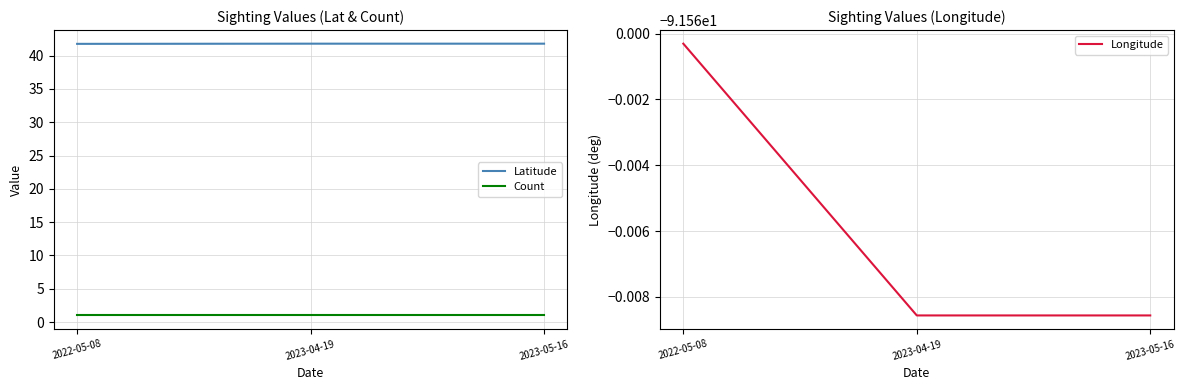

Rank the series by their maximum value, from highest to lowest.

Latitude, Count, Longitude